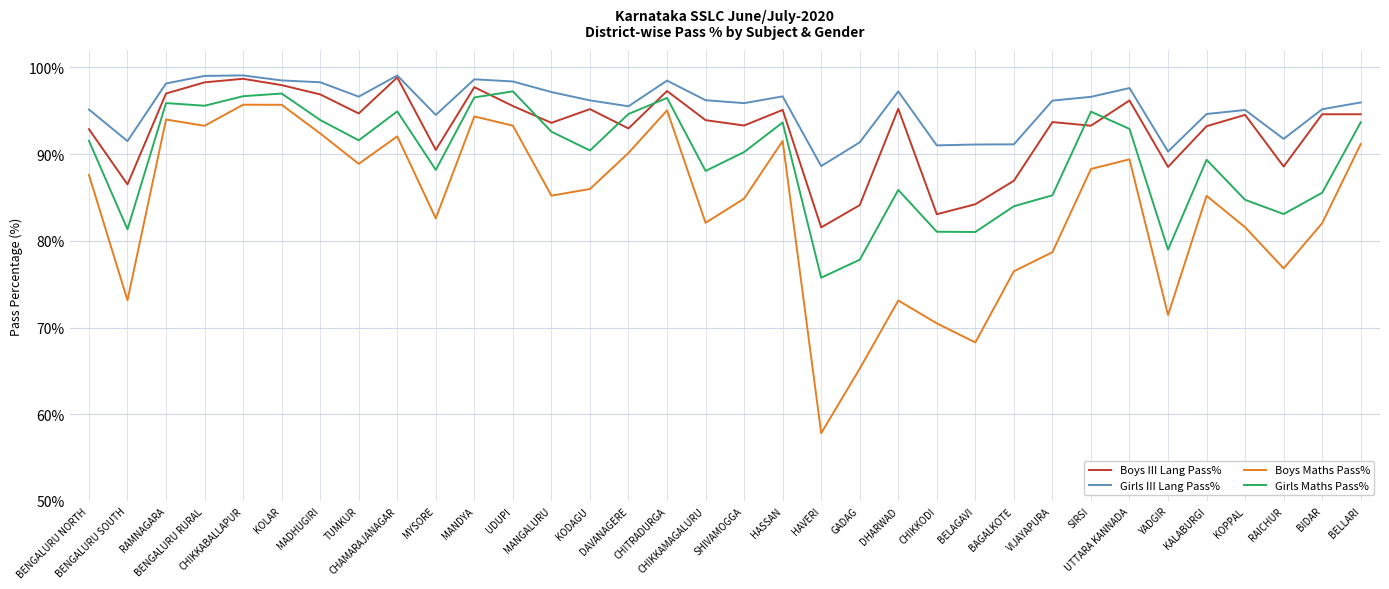

What is the greatest value displayed?

99.1